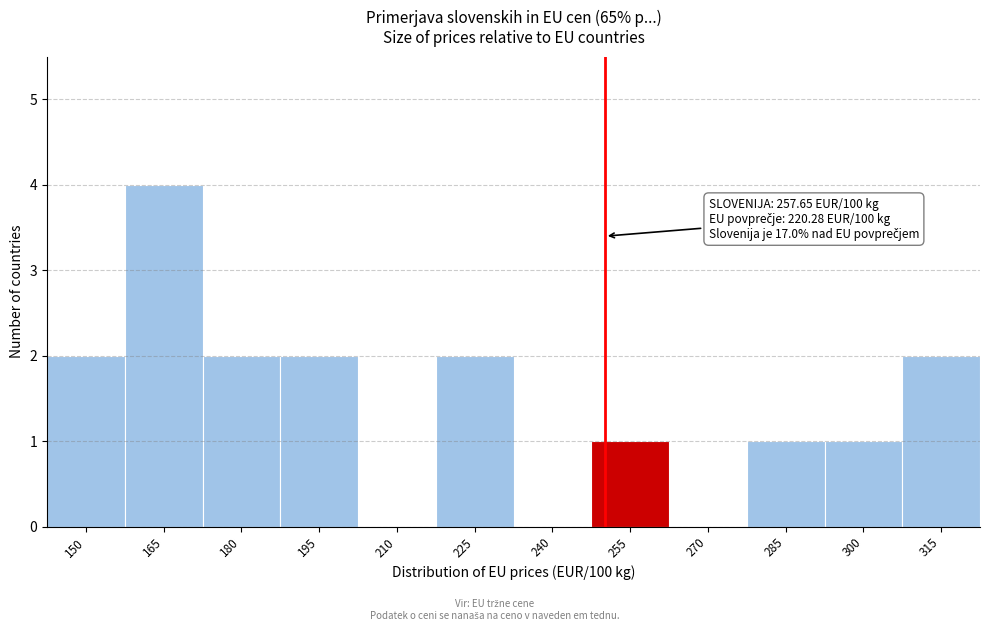

Reading right to left, list all the values displayed in this chart.

315=2	300=1	285=1	270=0	255=1	240=0	225=2	210=0	195=2	180=2	165=4	150=2